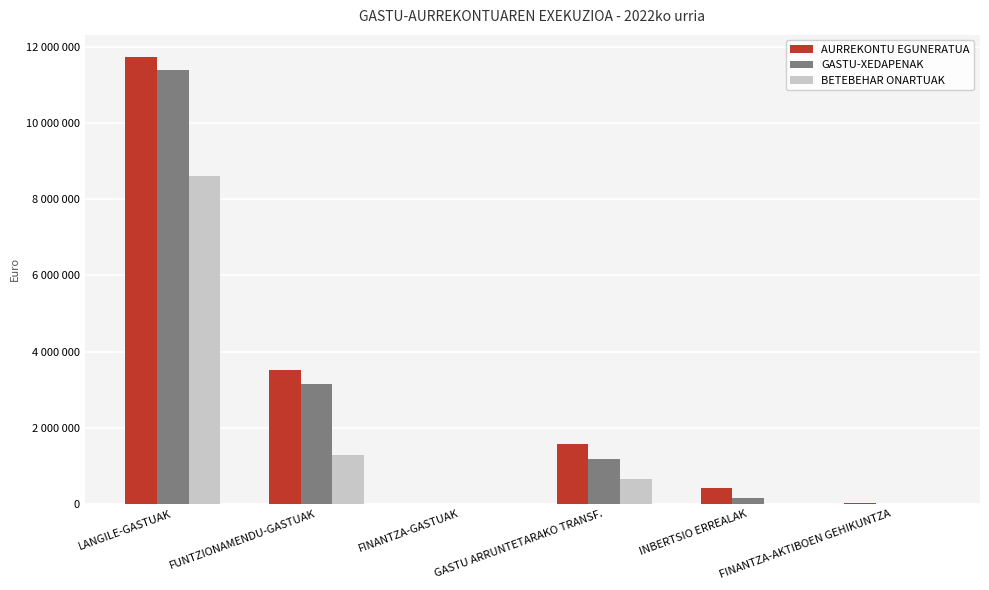

What position from the left is FINANTZA-GASTUAK?

3